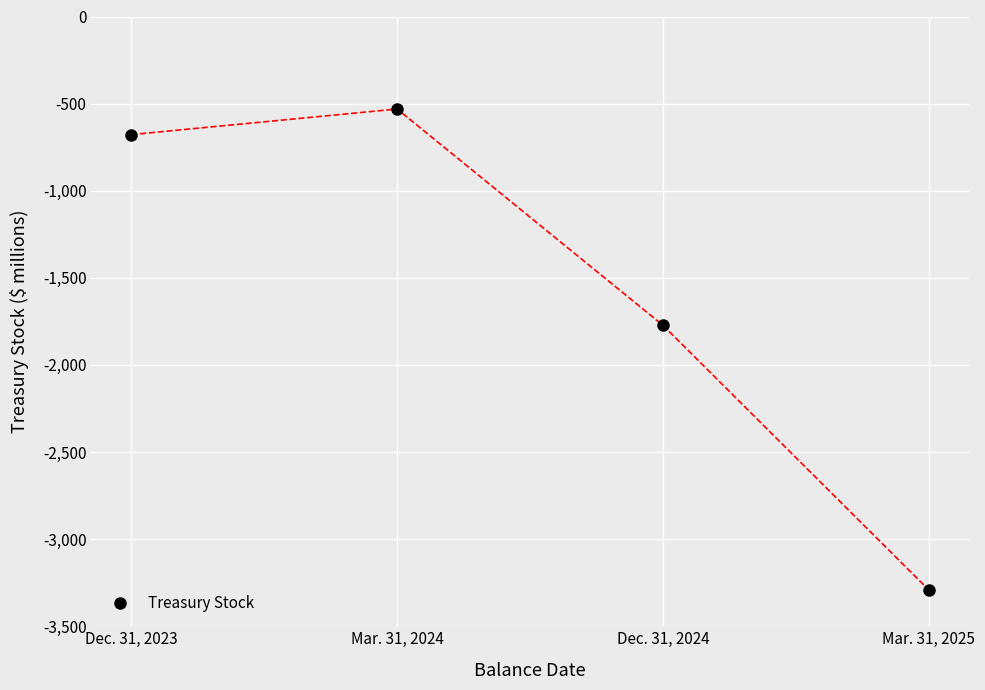

Reading right to left, extract all data points from this chart.

Mar. 31, 2025=-3292	Dec. 31, 2024=-1773	Mar. 31, 2024=-531	Dec. 31, 2023=-678